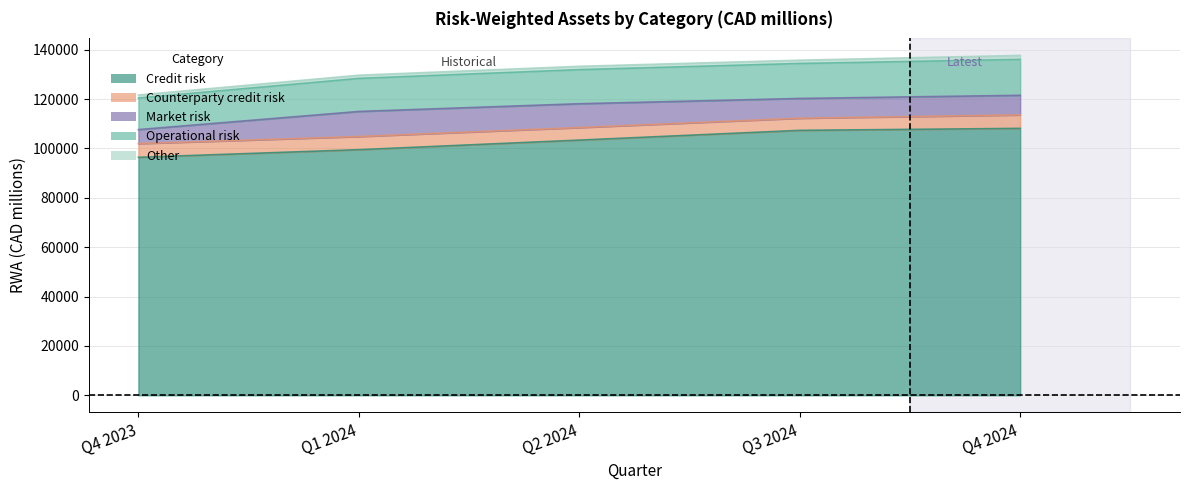

At how many categories does at least one series exceed 13386?

5